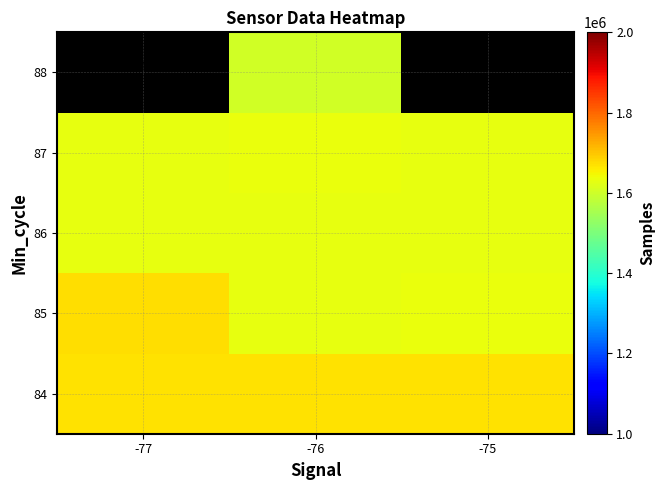

The value of 87 at -75 is 1630981.0. True or false?

True